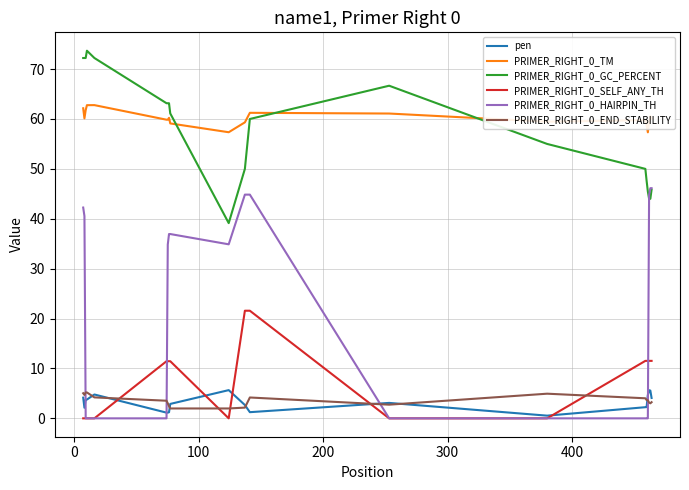

What is the minimum value for PRIMER_RIGHT_0_TM?

57.3